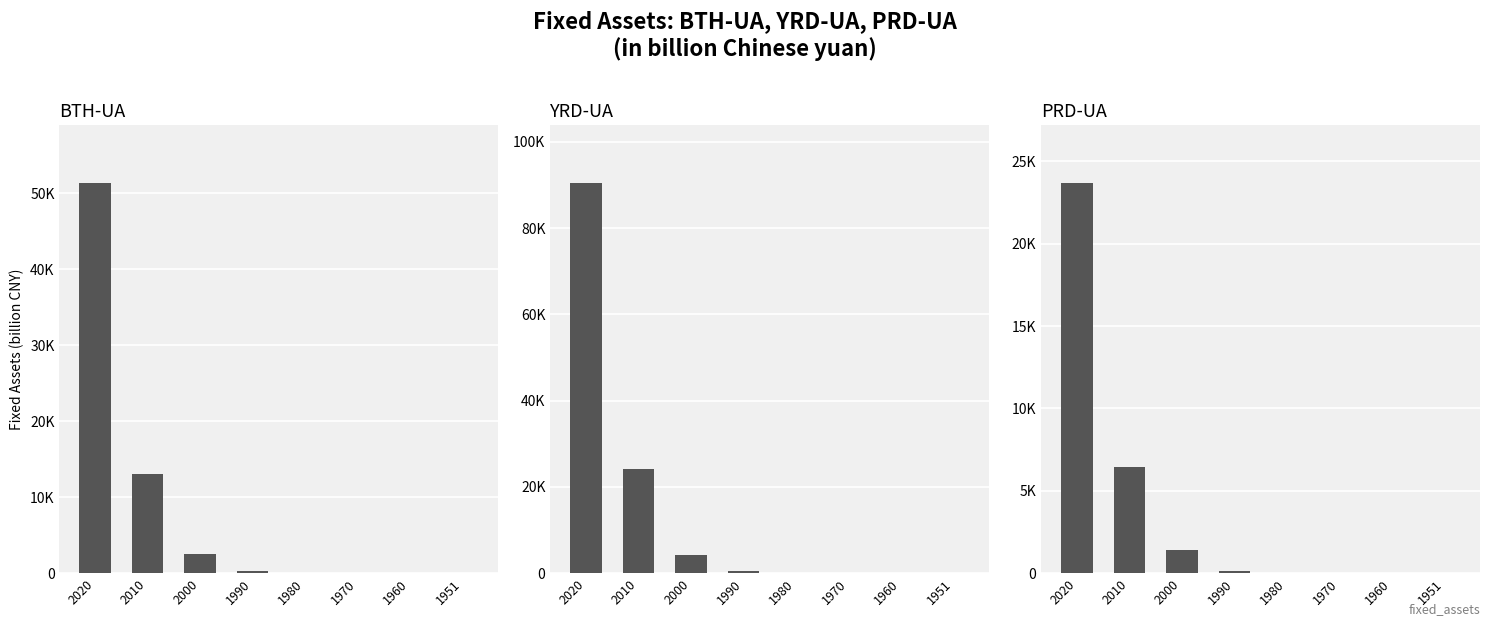

Reading right to left, what are all the values shown in this chart?

BTH-UA: 8.6	34.4	27.5	76.0	327.3	2507.7	13099.3	51273.6
YRD-UA: 7.2	39.6	26.5	85.5	497.8	4277.9	24146.3	90348.2
PRD-UA: 0.9	5.6	3.3	13.9	103.4	1421.0	6432.5	23659.1